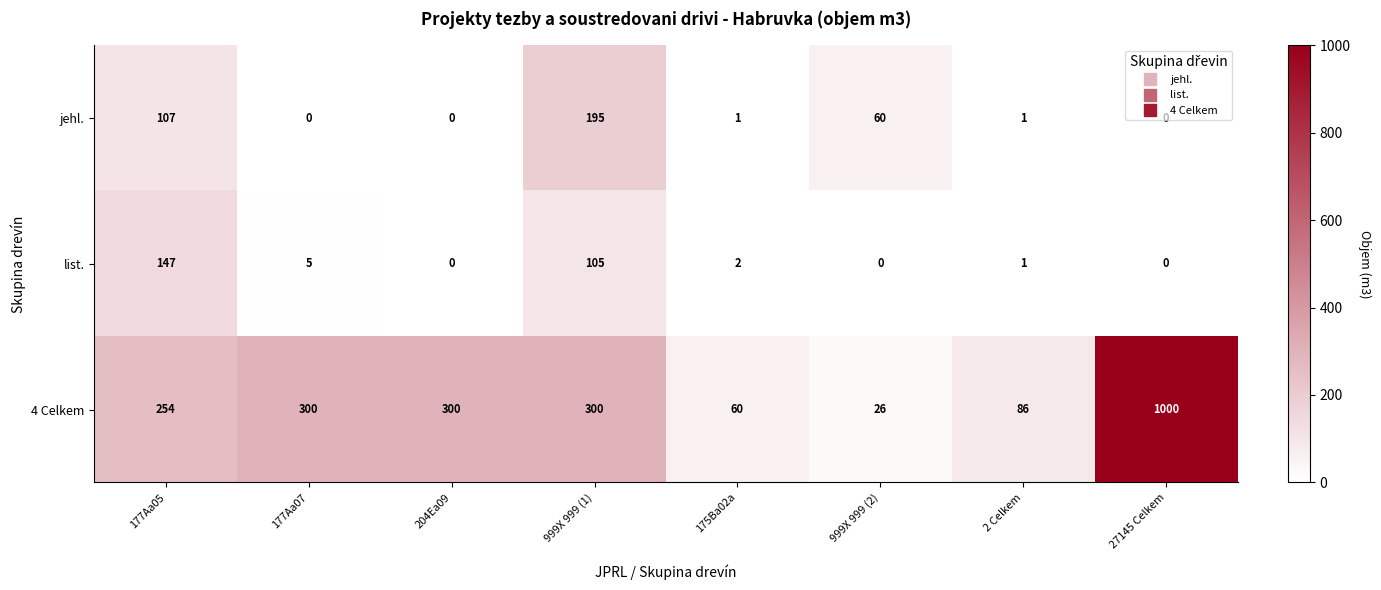

Where does the list. series first go above 2?

177Aa05